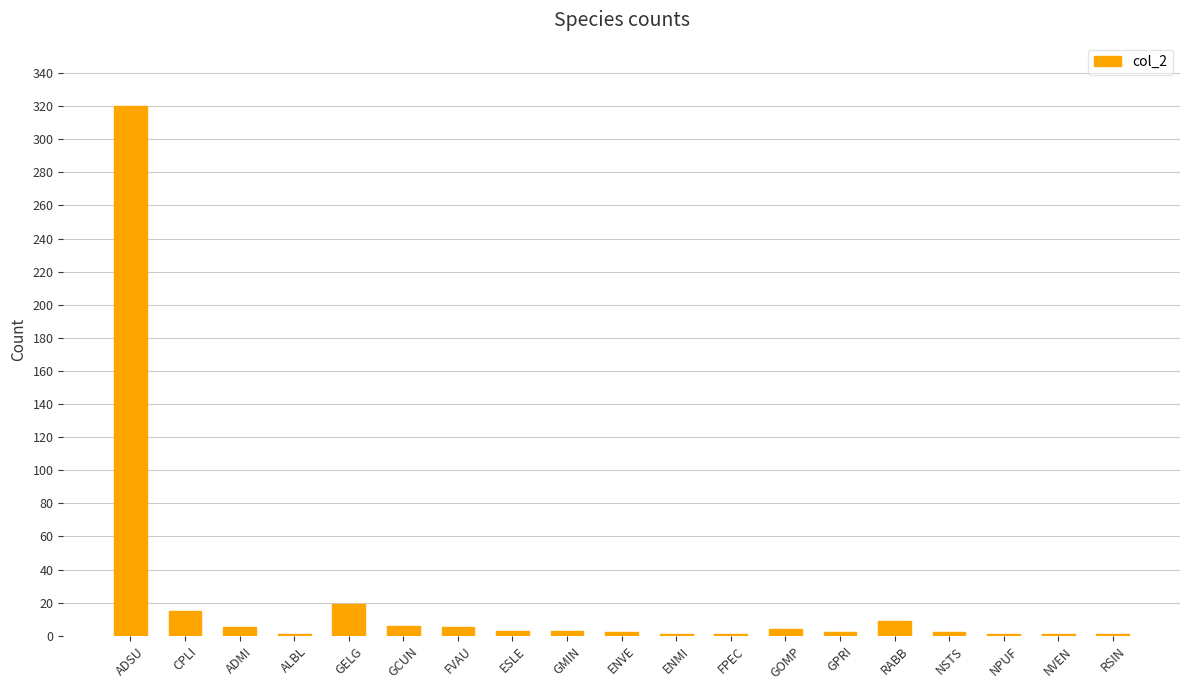

Where is the data nearest to the value 160?

GELG